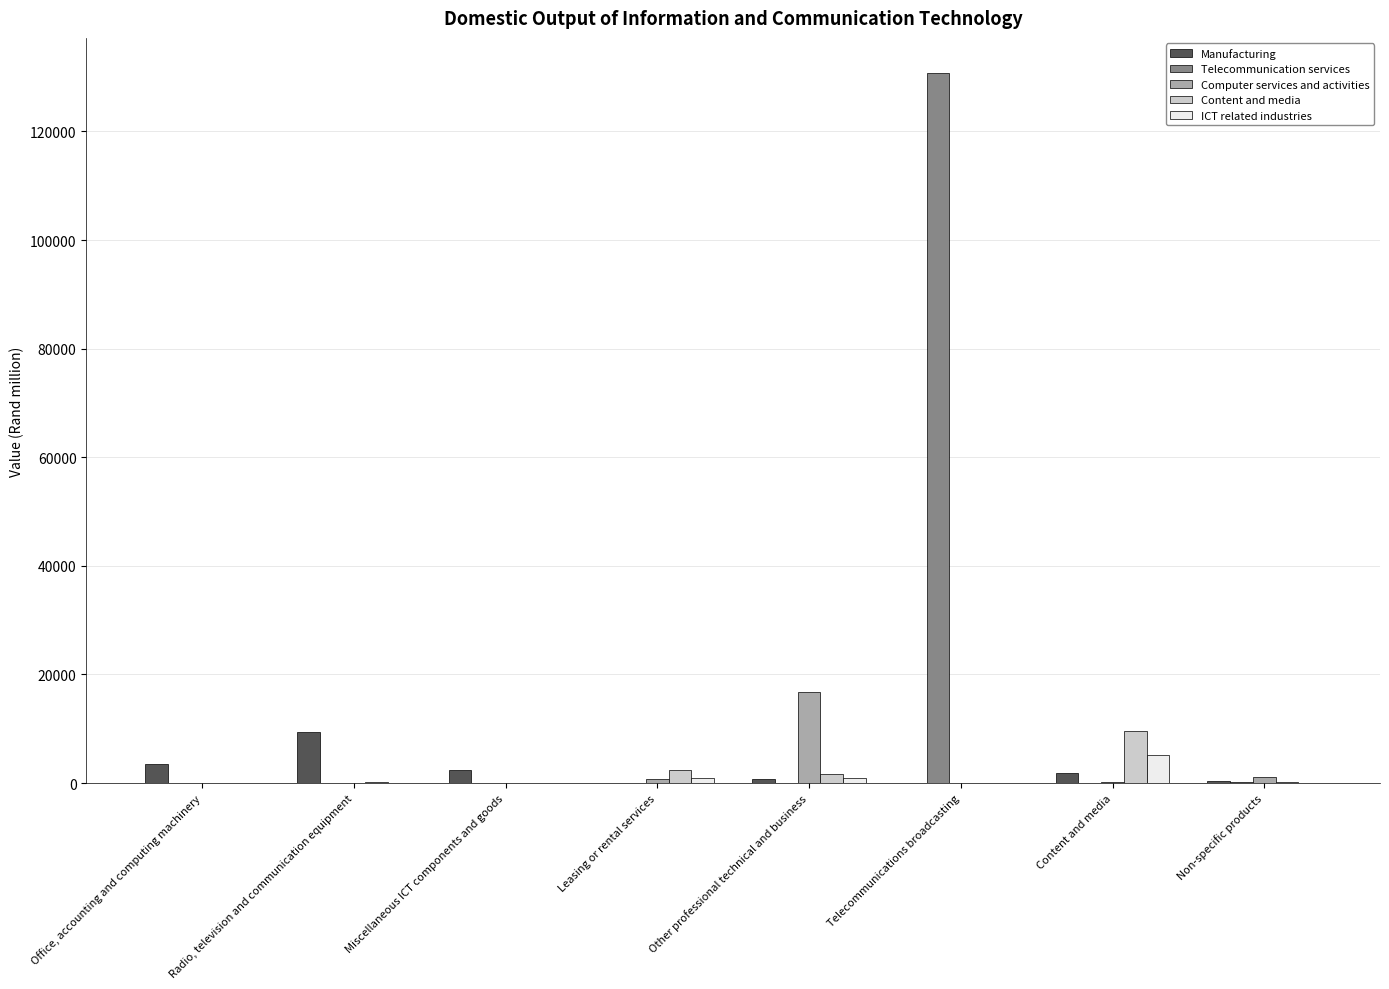

Between Miscellaneous ICT components and goods and Telecommunications broadcasting, which series saw the biggest shift?

Telecommunication services